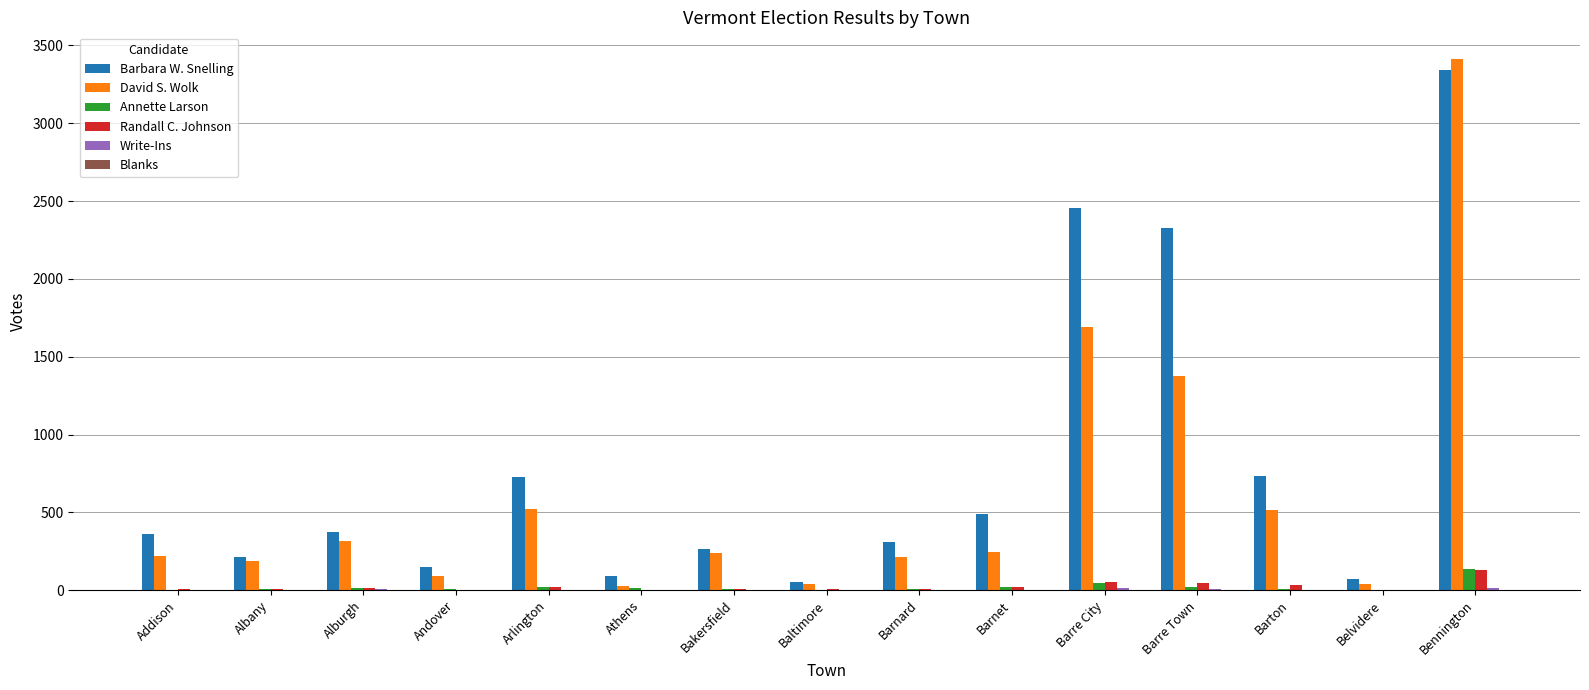

True or false: Barbara W. Snelling has a value of 725 at Barnet.

False